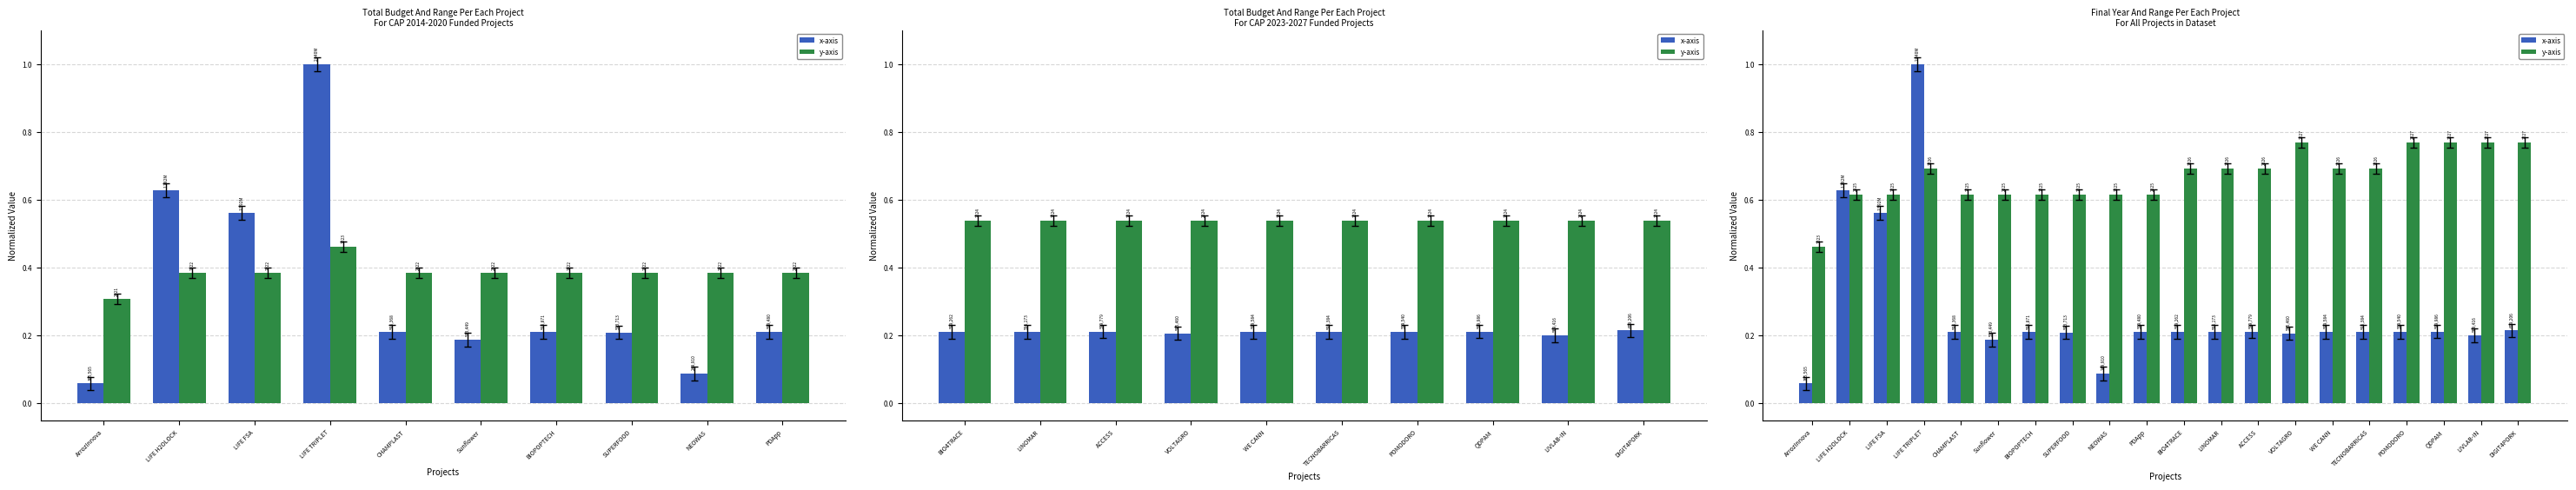

What position from the right is ACCESS?

8